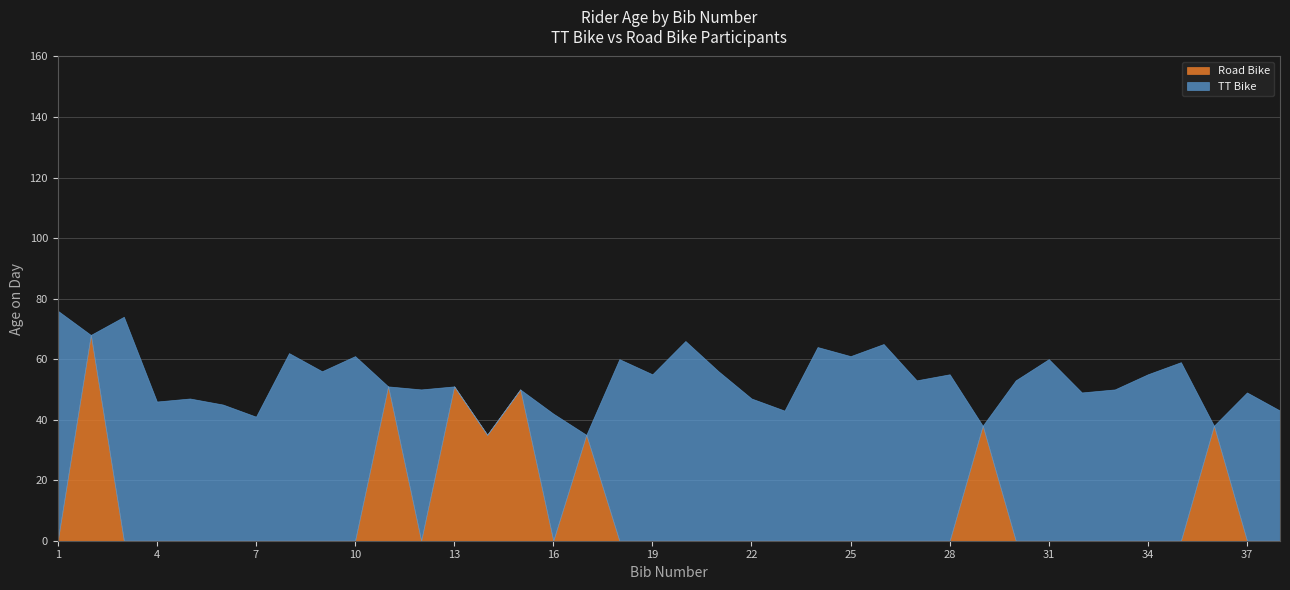

What is the maximum value for Road Bike?

68